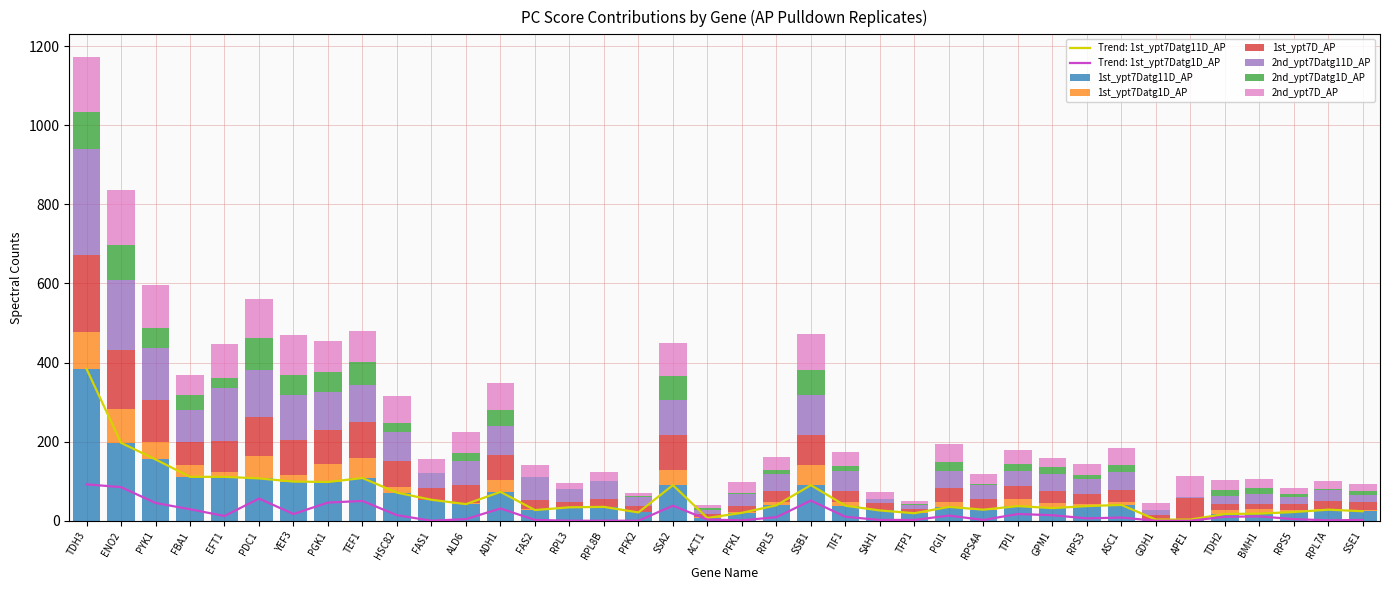

What is the label of the 9th bar from the right?

RPS3